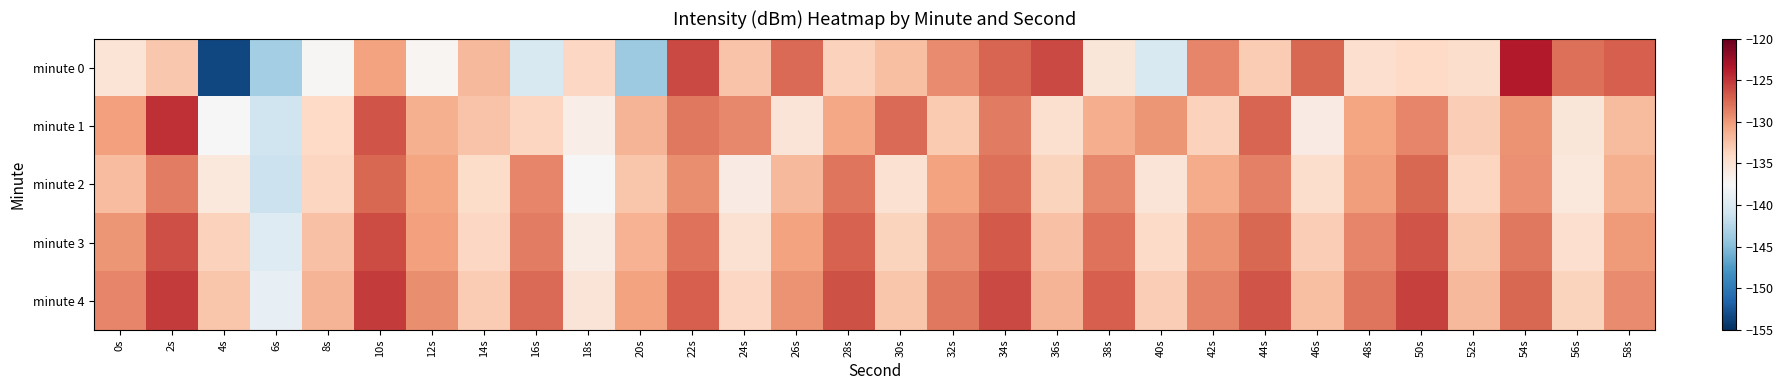

Reading left to right, transcribe all the data shown in this chart.

minute 0: 0s=-135.1	2s=-132.8	4s=-153.4	6s=-143.4	8s=-137.3	10s=-130.5	12s=-137.1	14s=-131.8	16s=-140.2	18s=-133.9	20s=-143.9	22s=-125.9	24s=-132.5	26s=-127.6	28s=-133.5	30s=-132.3	32s=-129.2	34s=-127.3	36s=-126.0	38s=-135.4	40s=-140.2	42s=-129.0	44s=-133.1	46s=-127.5	48s=-134.6	50s=-134.0	52s=-134.4	54s=-123.7	56s=-127.9	58s=-127.0
minute 1: 0s=-130.3	2s=-124.8	4s=-137.5	6s=-141.0	8s=-134.1	10s=-126.5	12s=-131.3	14s=-132.6	16s=-133.8	18s=-136.4	20s=-131.5	22s=-128.3	24s=-129.1	26s=-135.2	28s=-130.8	30s=-127.6	32s=-132.9	34s=-128.4	36s=-134.7	38s=-131.2	40s=-129.8	42s=-133.5	44s=-127.3	46s=-136.1	48s=-130.6	50s=-128.9	52s=-133.2	54s=-129.7	56s=-135.4	58s=-131.9
minute 2: 0s=-132.1	2s=-128.5	4s=-135.7	6s=-141.2	8s=-133.8	10s=-127.4	12s=-130.6	14s=-134.3	16s=-128.9	18s=-137.5	20s=-132.7	22s=-129.3	24s=-136.1	26s=-131.8	28s=-128.2	30s=-134.9	32s=-130.4	34s=-127.8	36s=-133.6	38s=-129.1	40s=-135.3	42s=-131.0	44s=-128.7	46s=-134.4	48s=-130.2	50s=-127.5	52s=-133.8	54s=-129.5	56s=-135.7	58s=-131.3
minute 3: 0s=-129.8	2s=-126.2	4s=-133.5	6s=-139.8	8s=-132.4	10s=-126.1	12s=-130.3	14s=-133.9	16s=-128.5	18s=-136.2	20s=-131.4	22s=-128.0	24s=-134.8	26s=-130.5	28s=-127.2	30s=-133.6	32s=-129.2	34s=-126.8	36s=-132.4	38s=-128.0	40s=-134.1	42s=-129.7	44s=-127.4	46s=-133.2	48s=-129.0	50s=-126.5	52s=-132.7	54s=-128.3	56s=-134.5	58s=-130.1
minute 4: 0s=-128.9	2s=-125.3	4s=-132.6	6s=-138.9	8s=-131.5	10s=-125.2	12s=-129.4	14s=-133.0	16s=-127.6	18s=-135.3	20s=-130.5	22s=-127.1	24s=-133.9	26s=-129.6	28s=-126.3	30s=-132.7	32s=-128.3	34s=-125.9	36s=-131.5	38s=-127.1	40s=-133.2	42s=-128.8	44s=-126.5	46s=-132.3	48s=-128.1	50s=-125.6	52s=-131.8	54s=-127.4	56s=-133.6	58s=-129.2